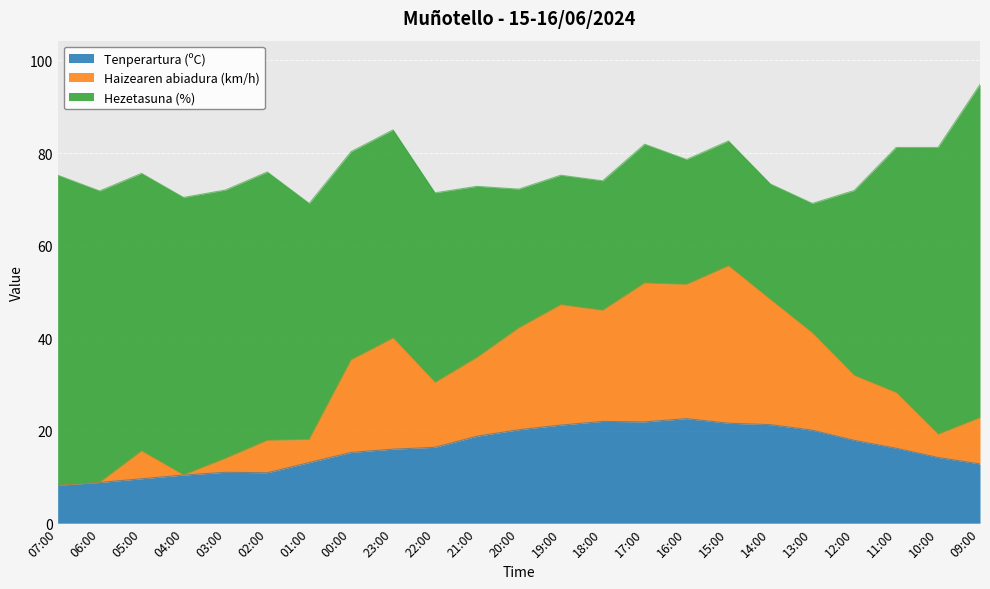

True or false: Haizearen abiadura (km/h) and Tenperartura (ºC) intersect in this chart.

False